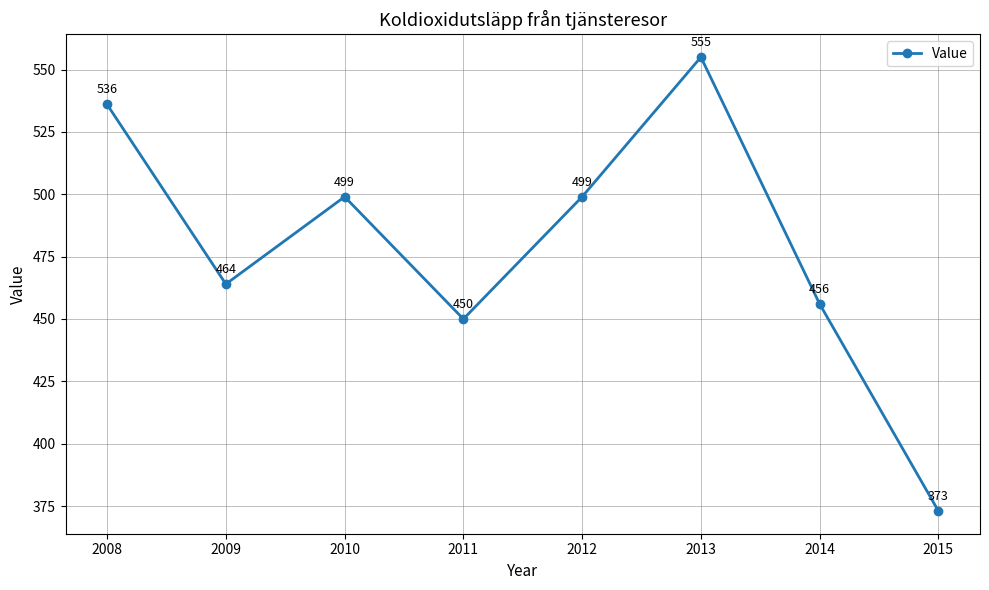

Is it true that the value at 2013 is 128?

False